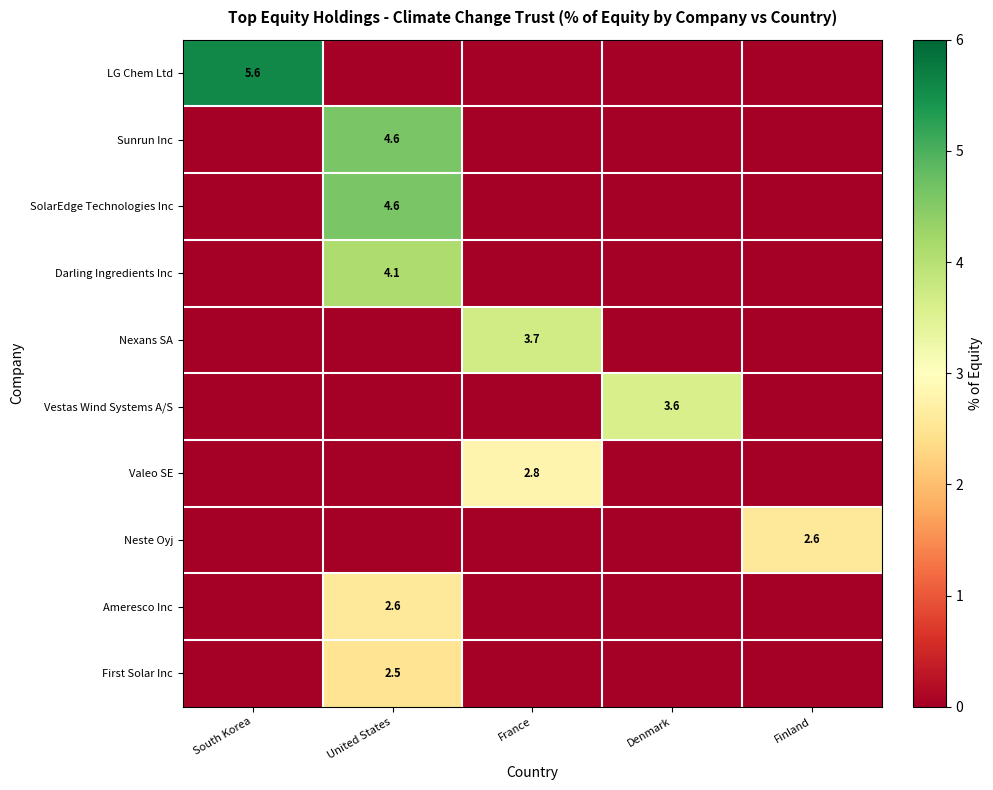

True or false: Nexans SA has a value of 1.9 at France.

False